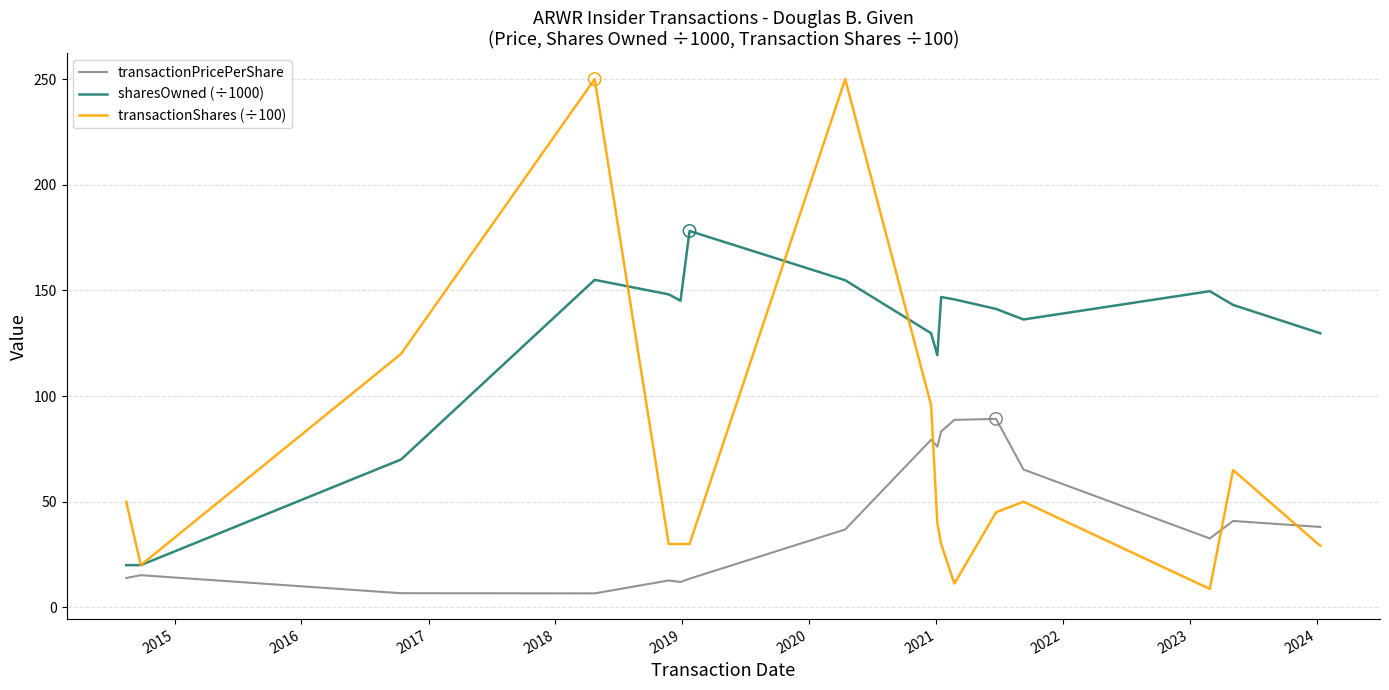

Which series has the largest total across all categories?

sharesOwned (÷1000)